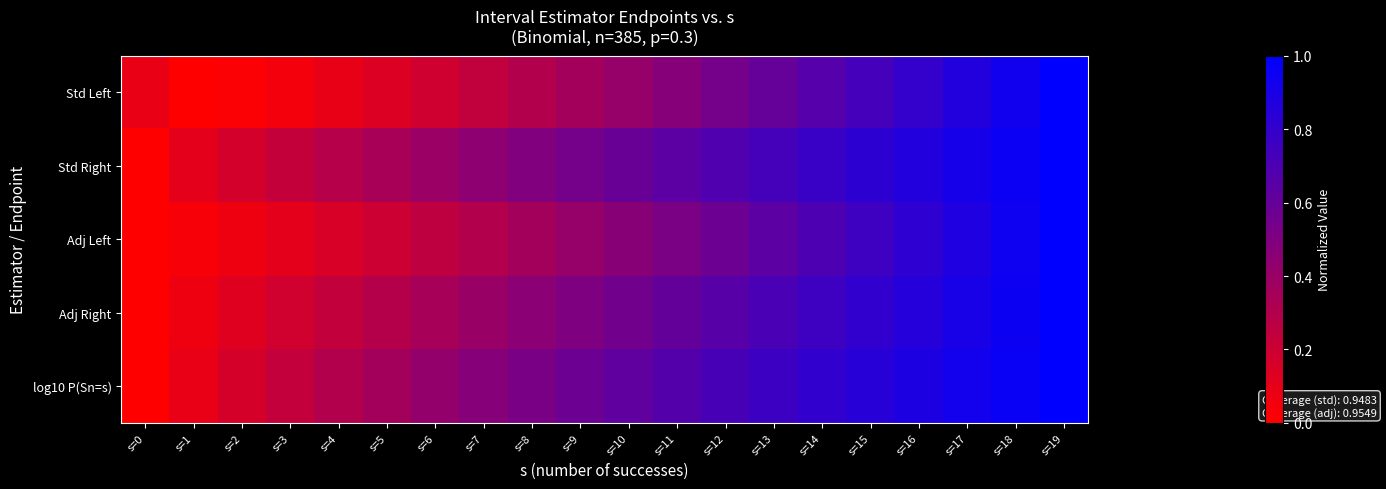

Which series has the widest spread of values?

Std Left